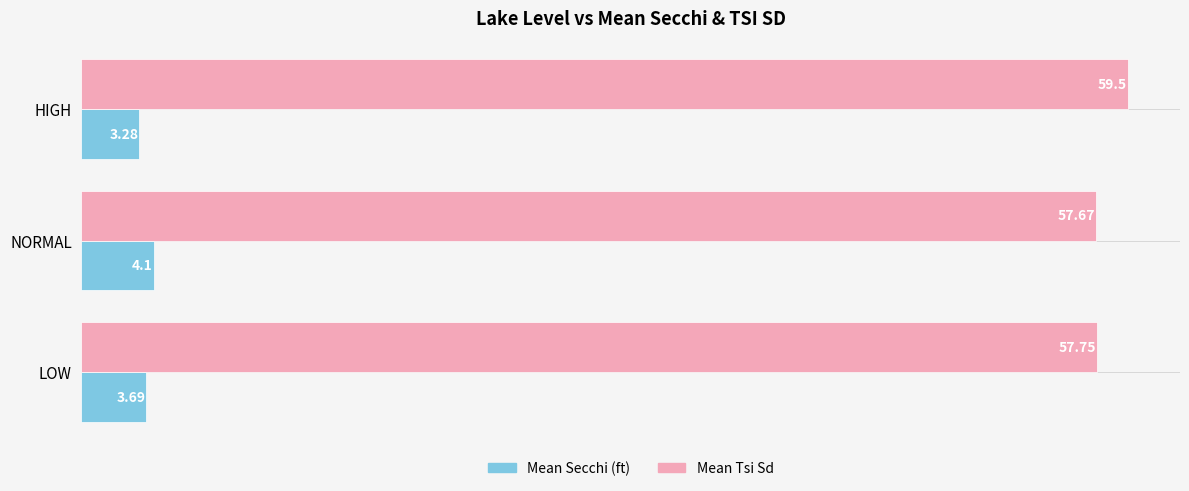

At how many categories does at least one series exceed 11?

3